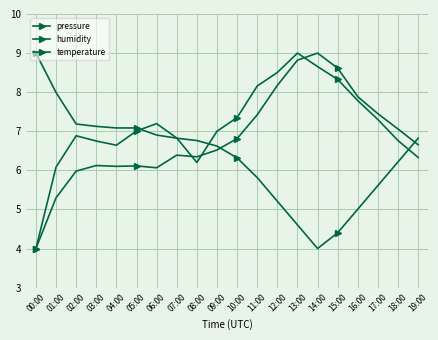

How many lines are shown in the chart?

3